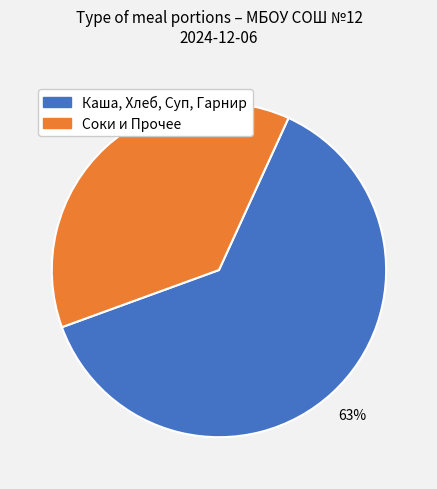

Is there any slice that represents more than half of the pie?

Yes